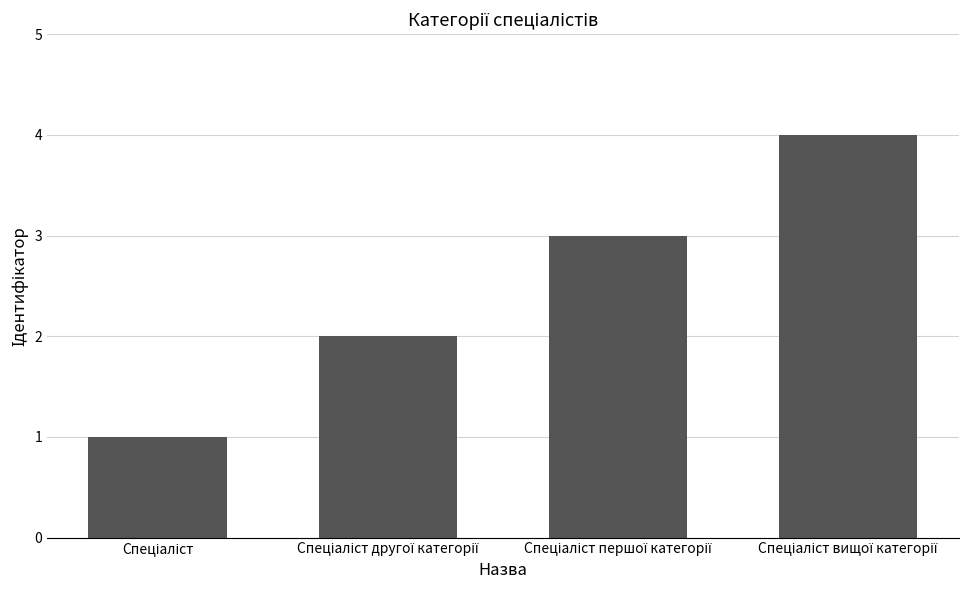

Reading left to right, list all the values displayed in this chart.

1	2	3	4